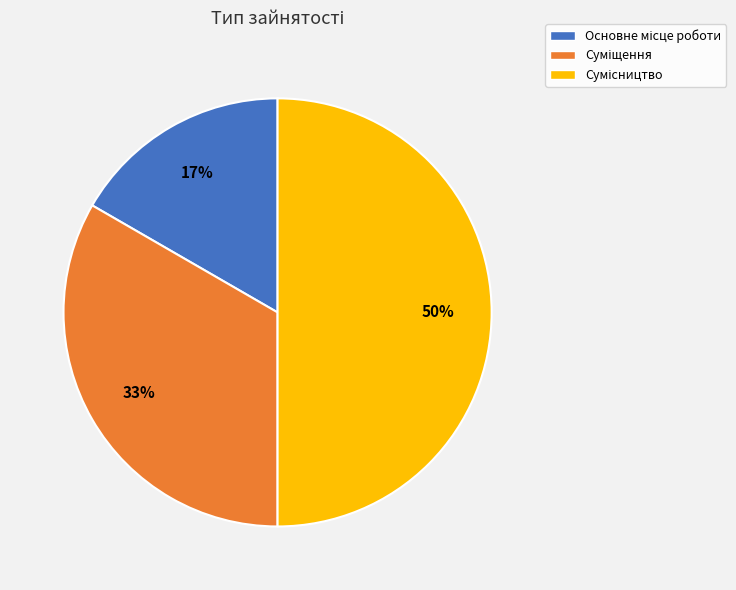

To the nearest percent, what is the average slice percentage?

33%